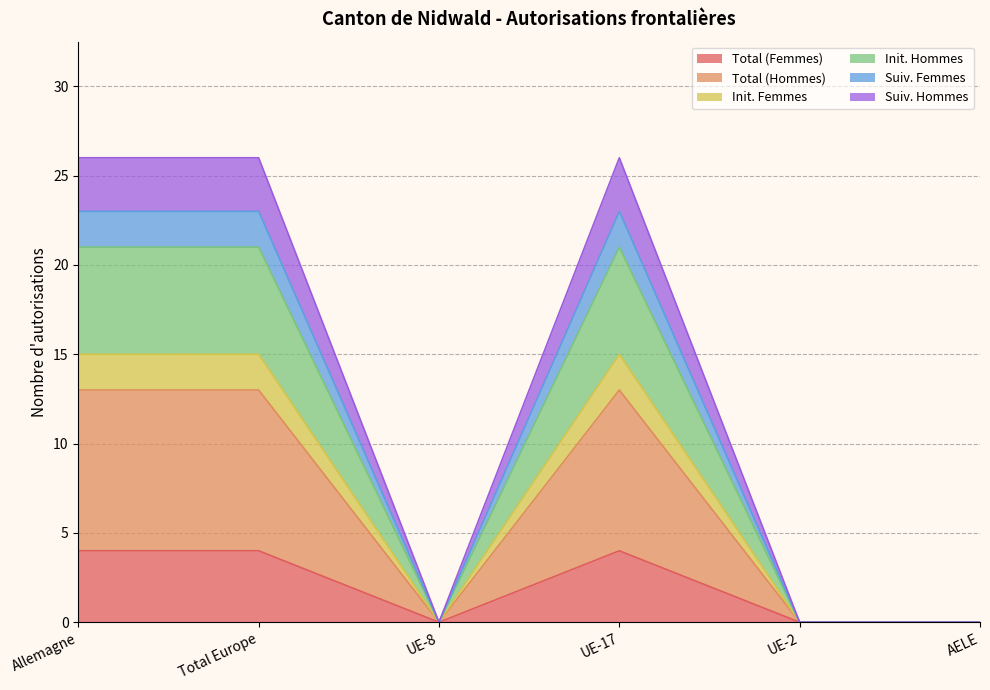

What are all the series names shown in the legend?

Total (Femmes), Total (Hommes), Init. Femmes, Init. Hommes, Suiv. Femmes, Suiv. Hommes